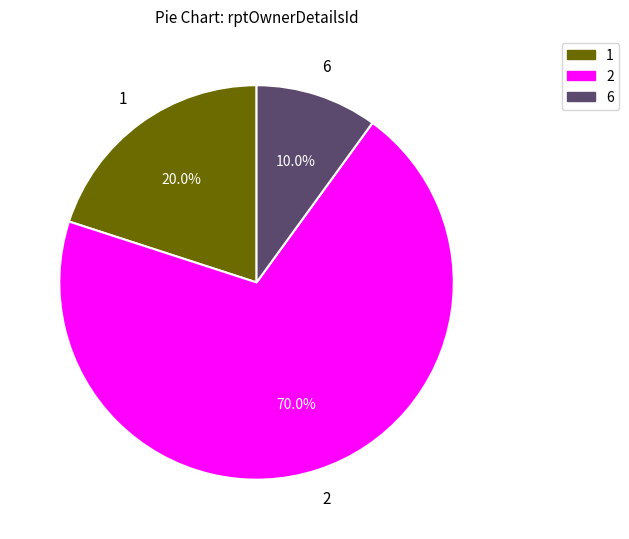

To the nearest percent, what is the average slice percentage?

33%